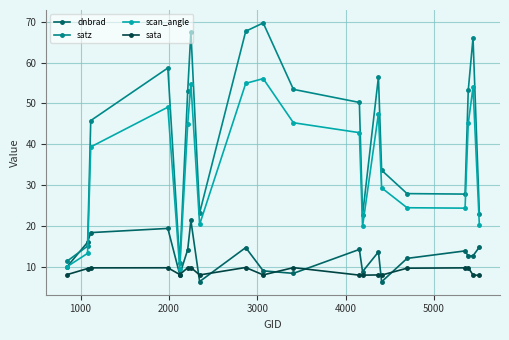

What is the value of the sata point at the 8th from the left?

8.1